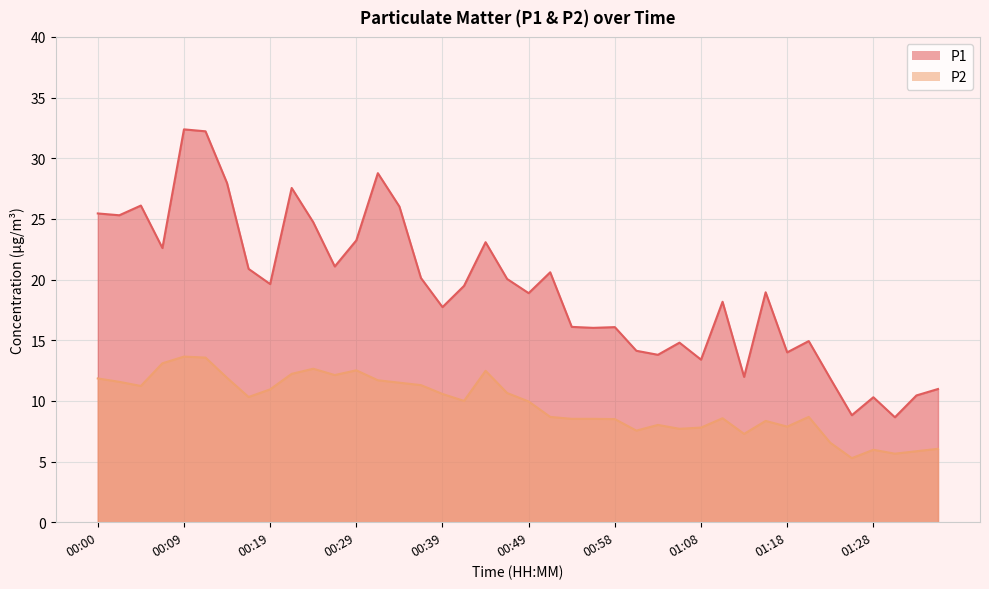

What is the label of the 3rd point from the left?

00:05